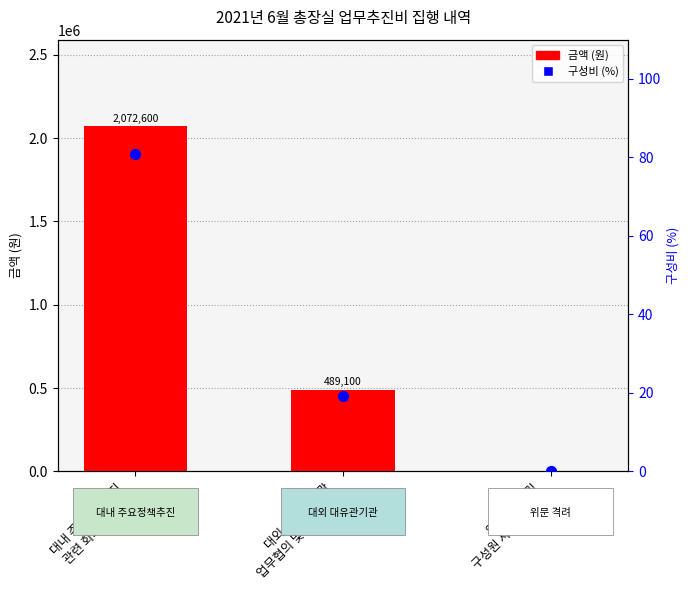

Which series reaches the minimum Y coordinate?

금액 (원)